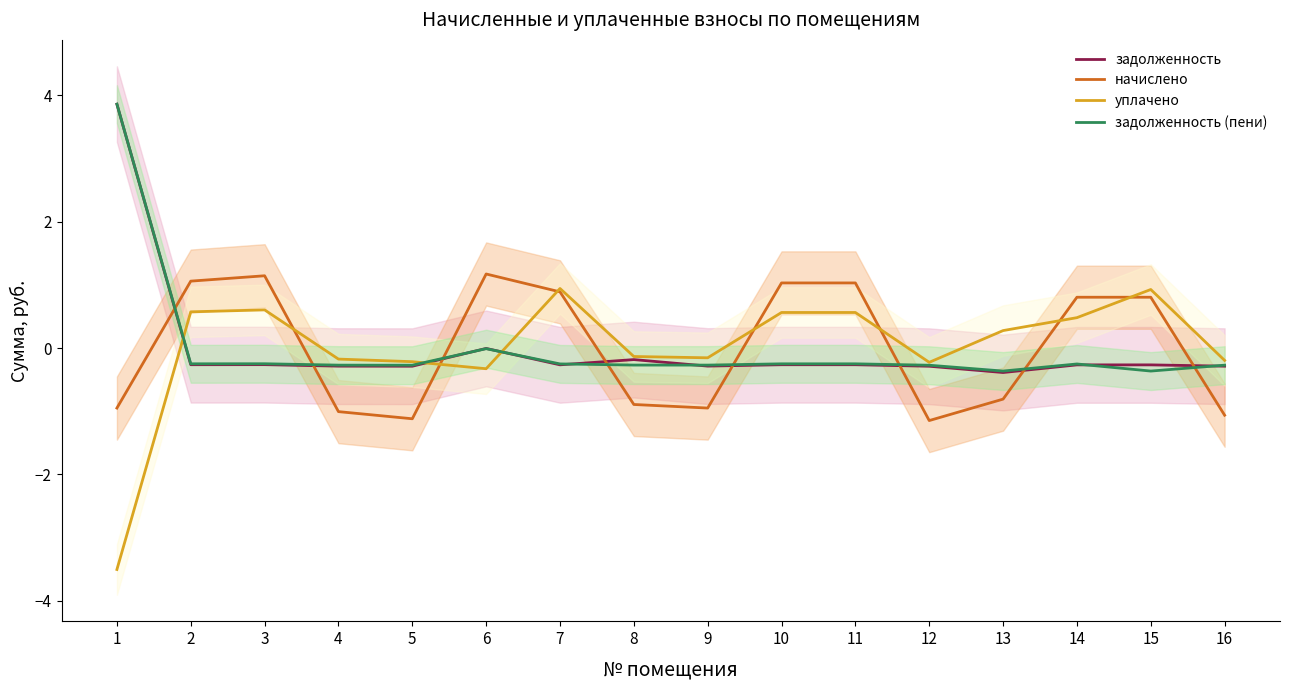

How many interior local valleys does the уплачено series have?

3